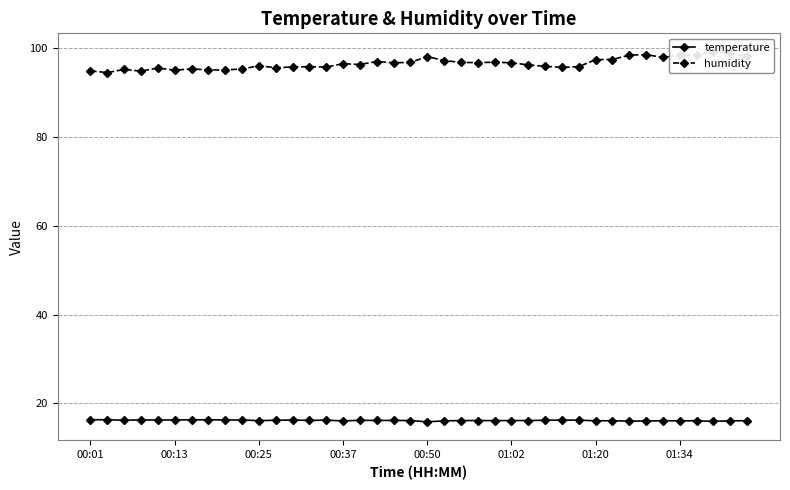

Rank the series by their maximum value, from lowest to highest.

temperature, humidity